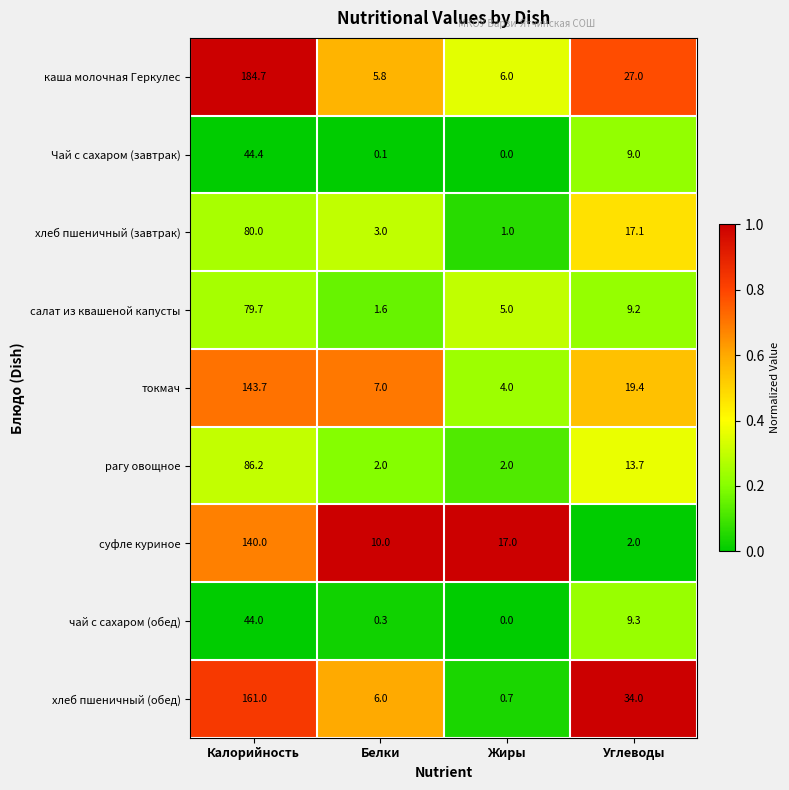

At how many categories does at least one series exceed 0?

4